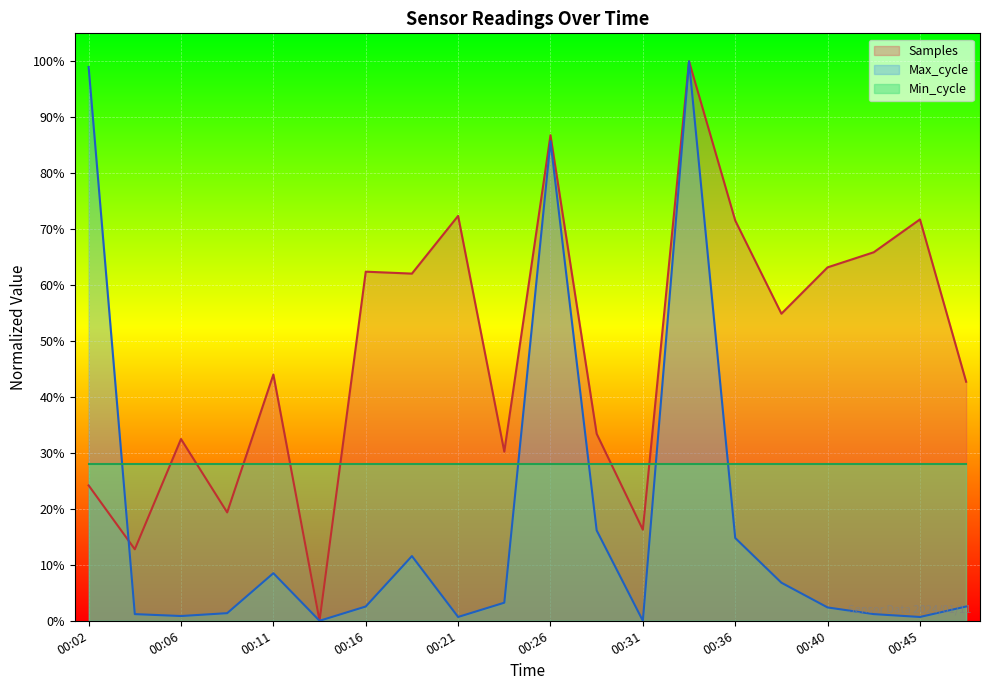

What is the difference between the highest and lowest values at 00:40?

60.8